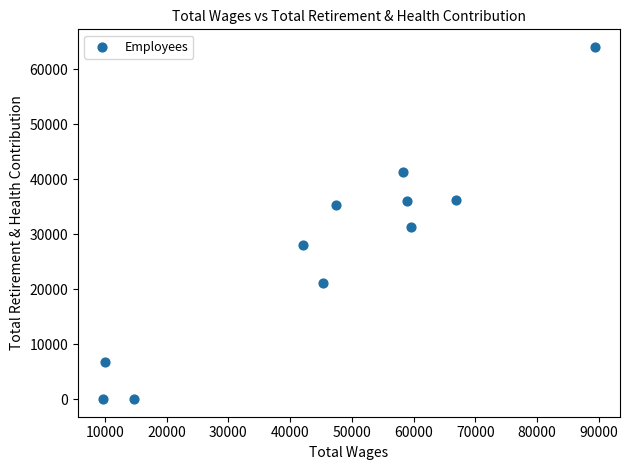

What is the average X value?

45661